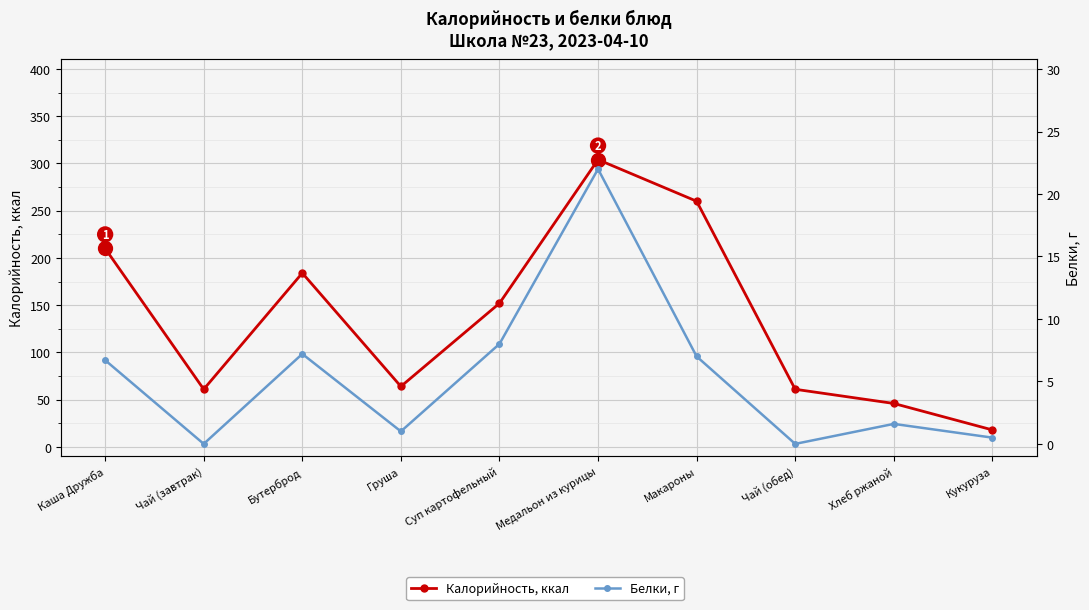

True or false: Калорийность, ккал and Белки, г intersect in this chart.

False